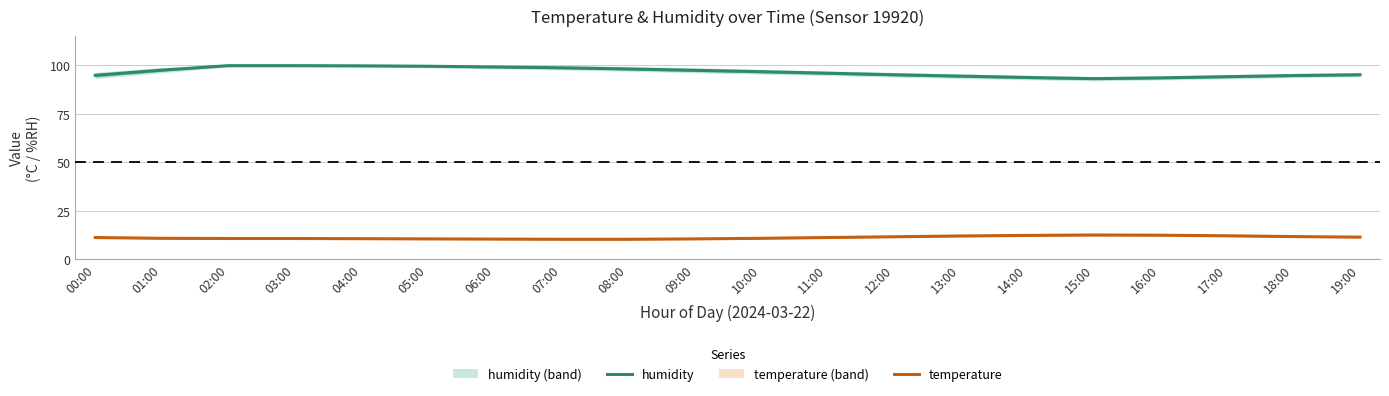

How many values in the humidity series exceed 96?

10